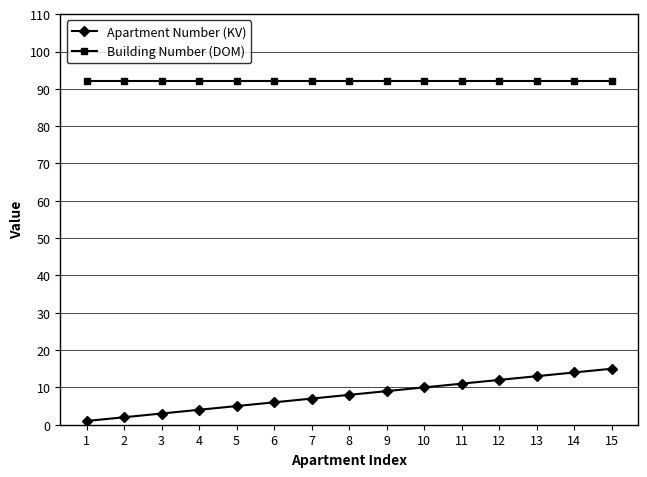

List the series in order of their peak value, lowest first.

Apartment Number (KV), Building Number (DOM)